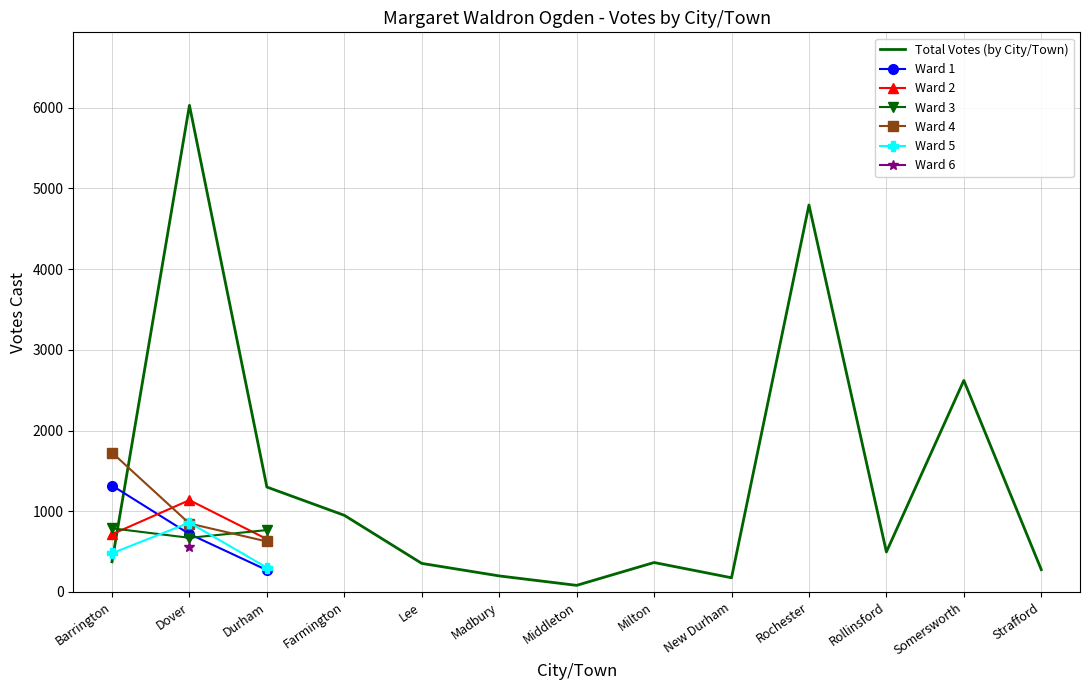

Rank the categories by value from lowest to highest.

Middleton, New Durham, Madbury, Strafford, Lee, Milton, Barrington, Rollinsford, Farmington, Durham, Somersworth, Rochester, Dover